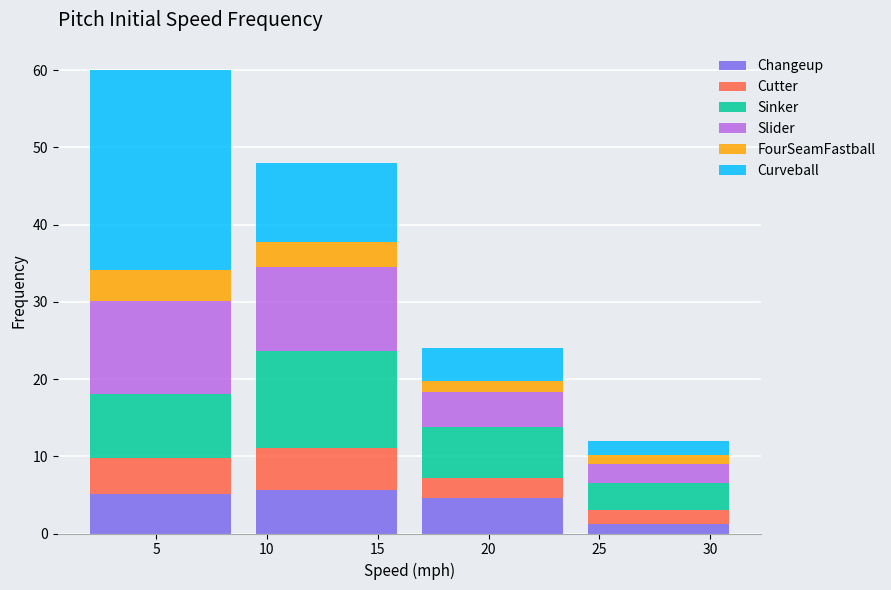

At which category is the sum across all series the highest?

5